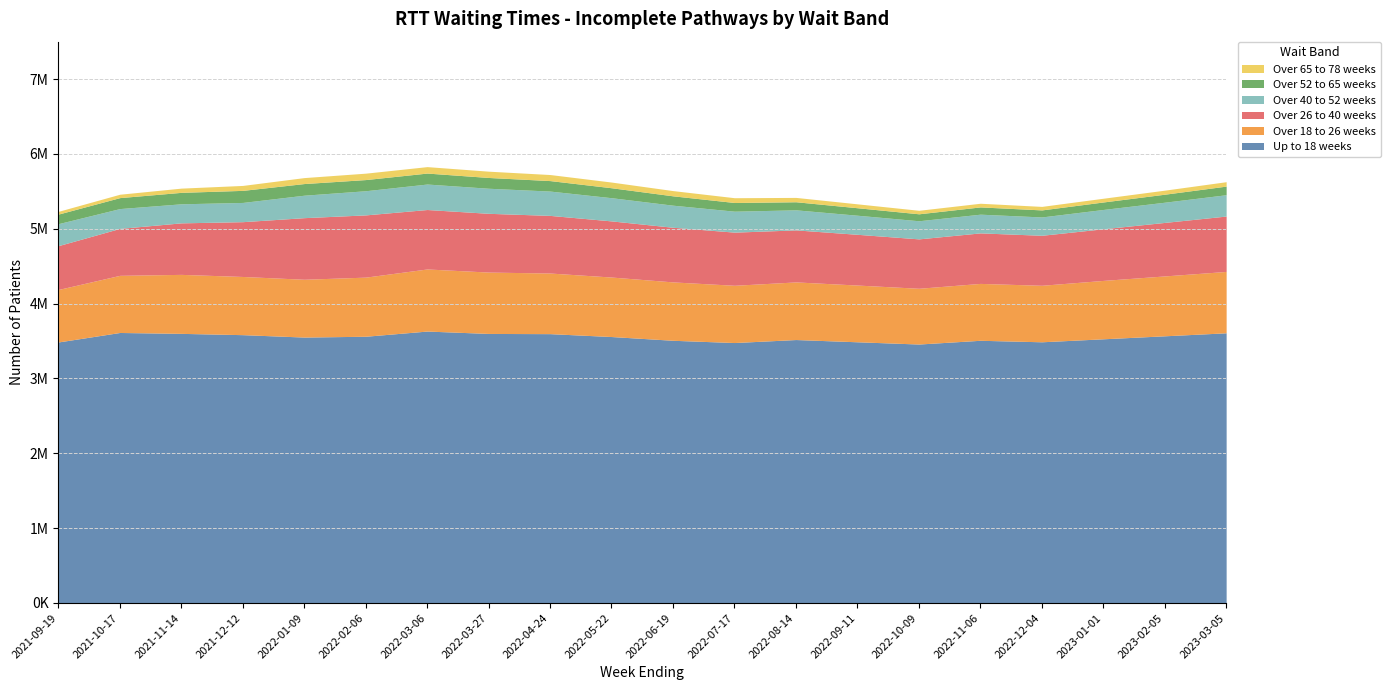

At how many categories does at least one series exceed 127701?

20